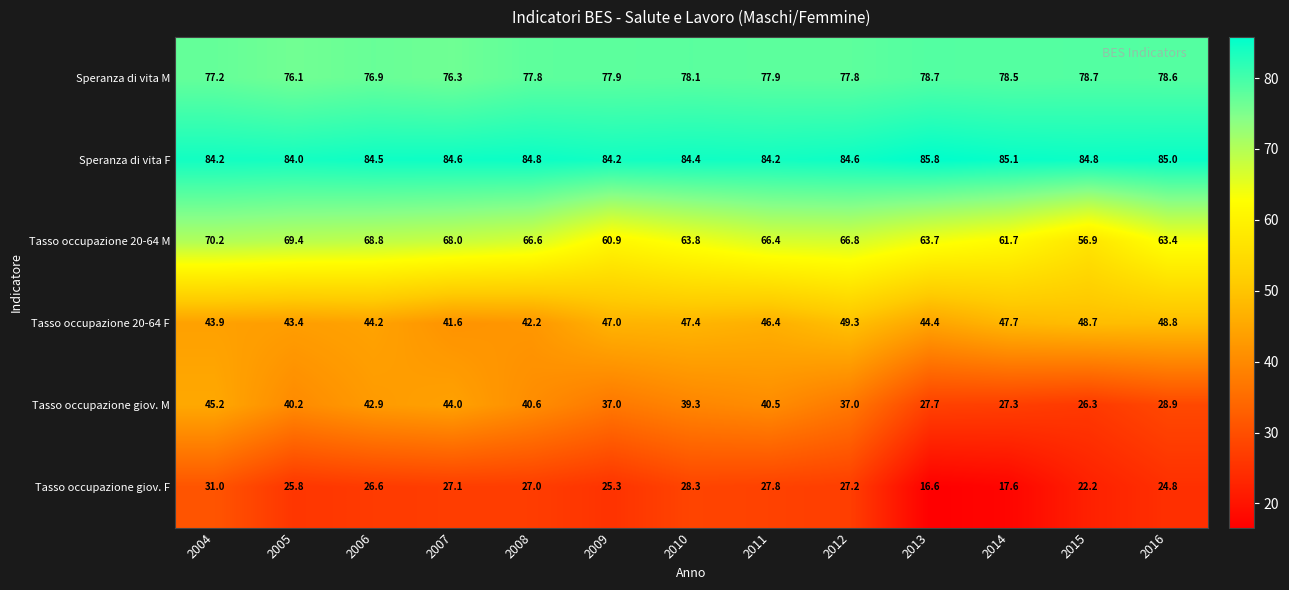

What is the total value across all series at 2004?

351.7